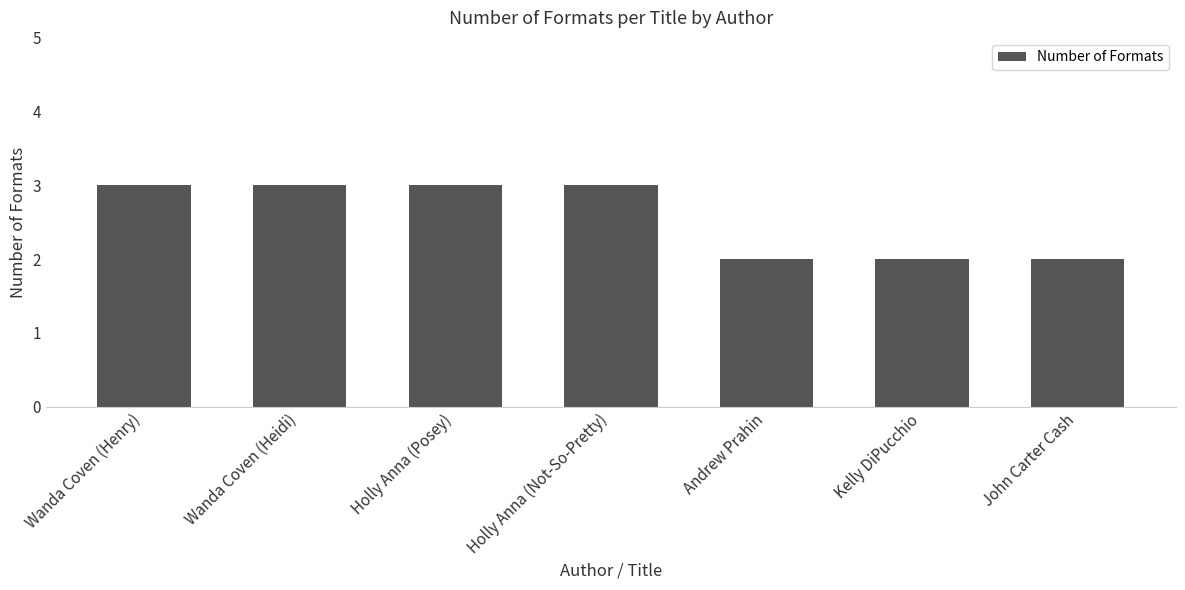

What is the label of the 4th bar from the left?

Holly Anna (Not-So-Pretty)